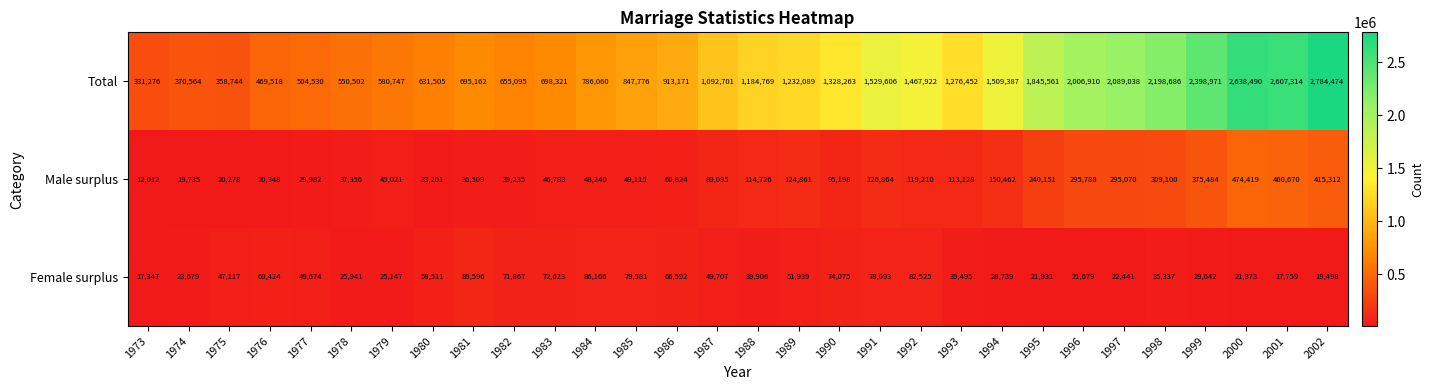

What is the total value across all series at 1997?

2406549